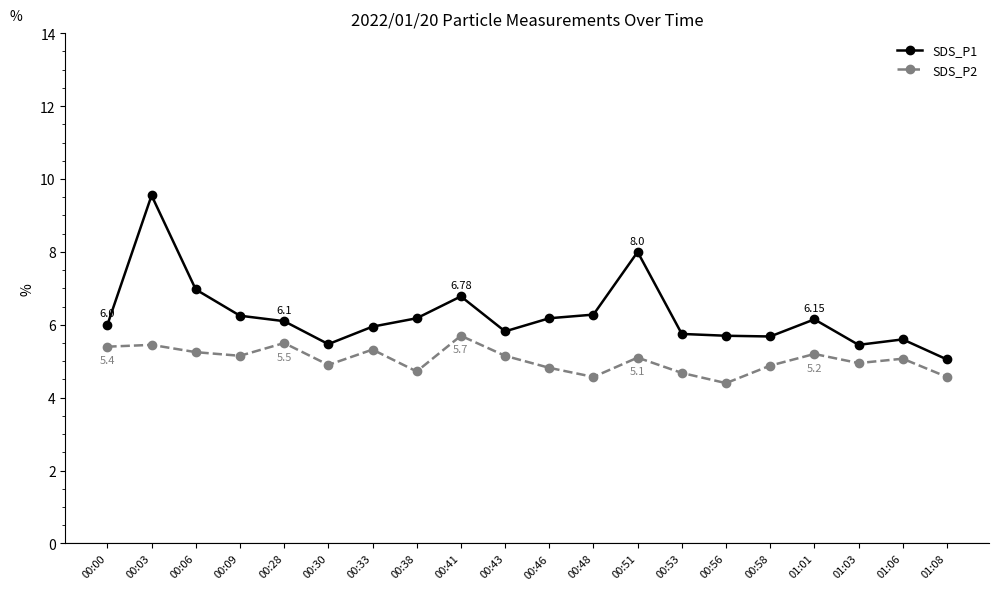

Does the chart display data point markers on the line(s)?

Yes